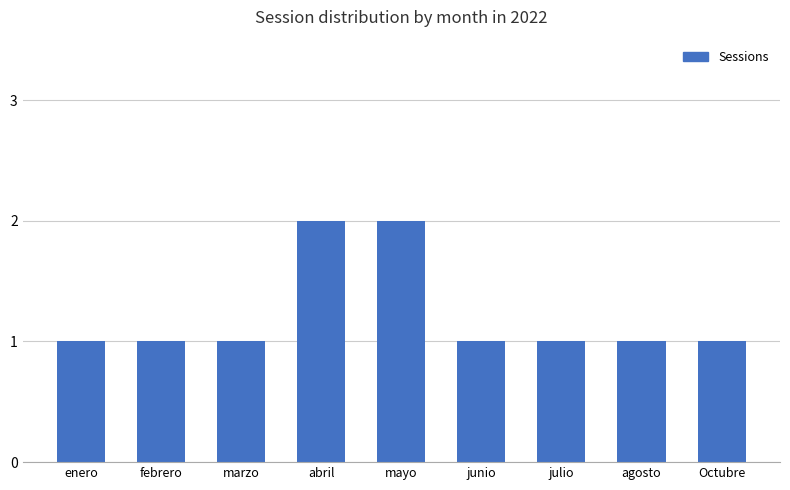

What is the difference between the second highest and second lowest values?

1